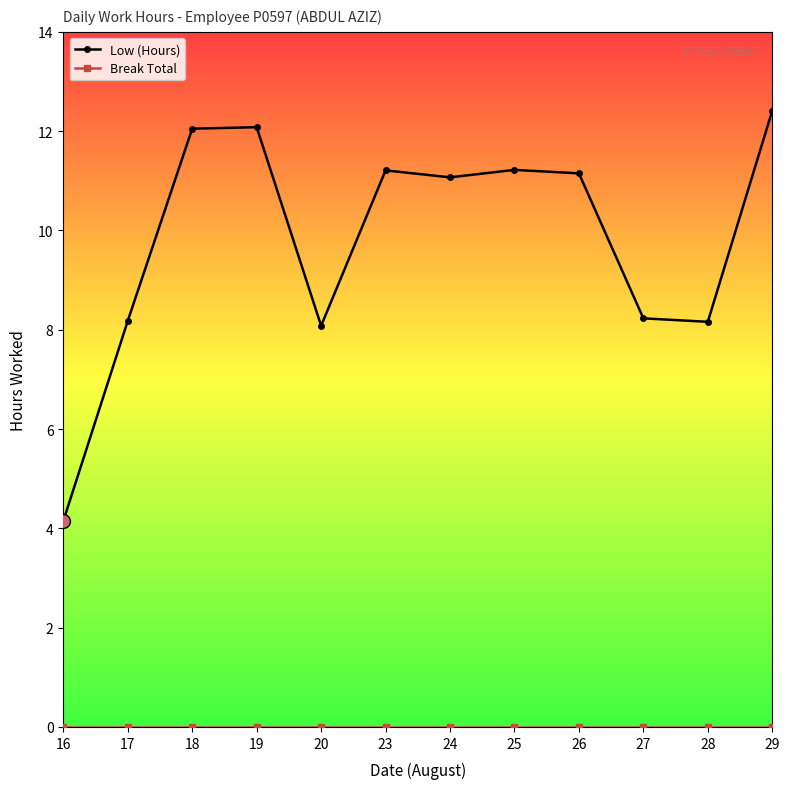

Where is the first local minimum for Low (Hours)?

20